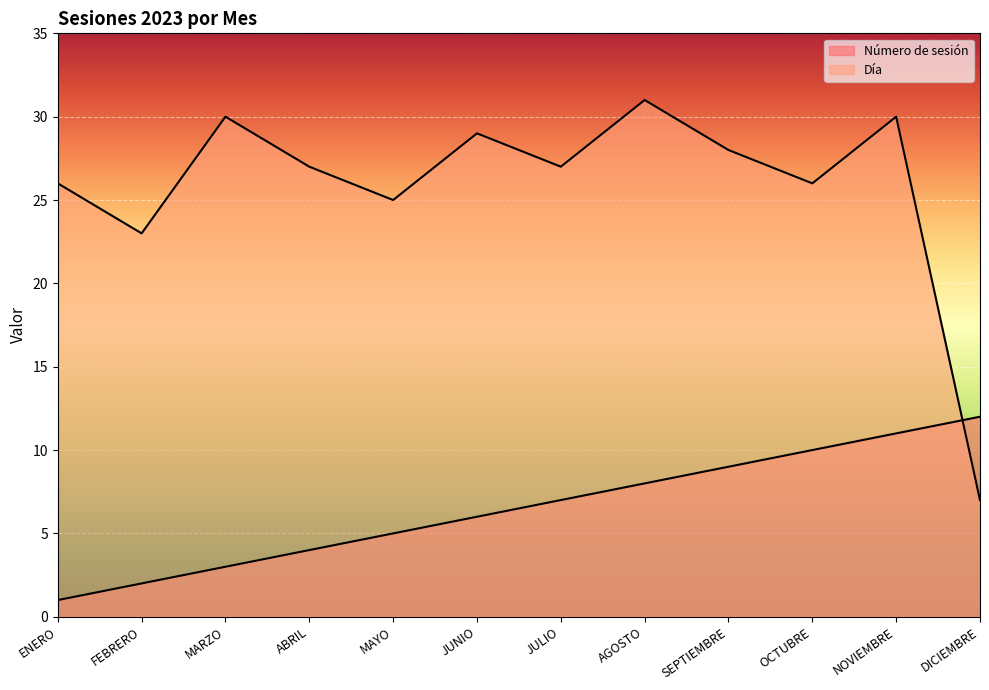

Which category has the lowest value in the Número de sesión series?

ENERO